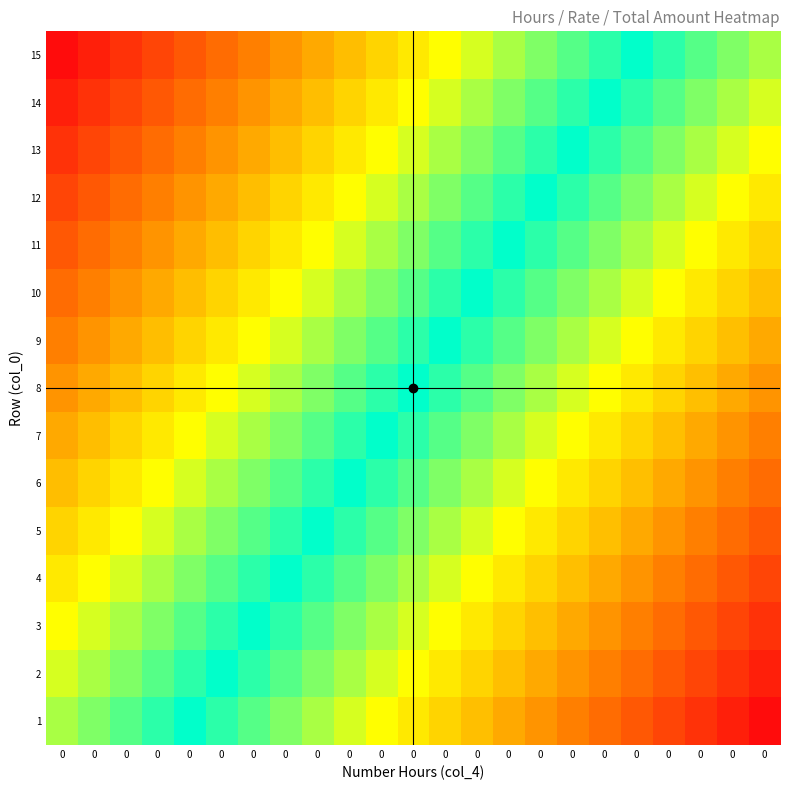

How many series are shown in this chart?

15